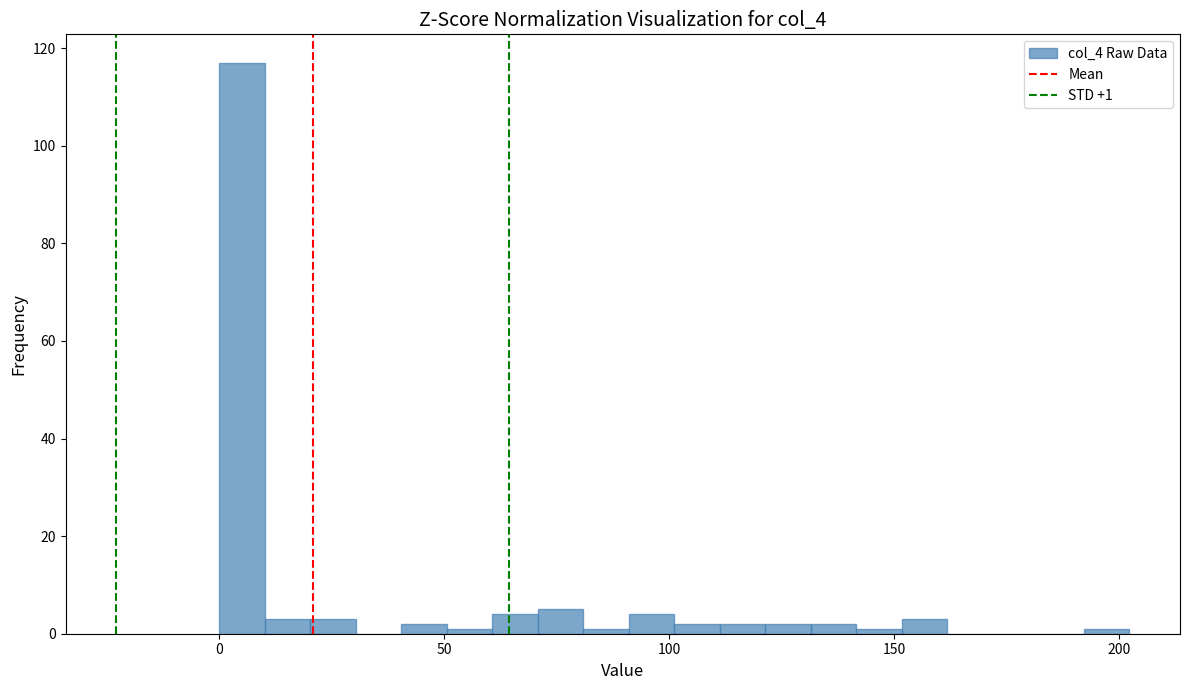

Around what value on the x-axis is the tallest bar? Give the approximate position of its centre, as read against the axis.

5